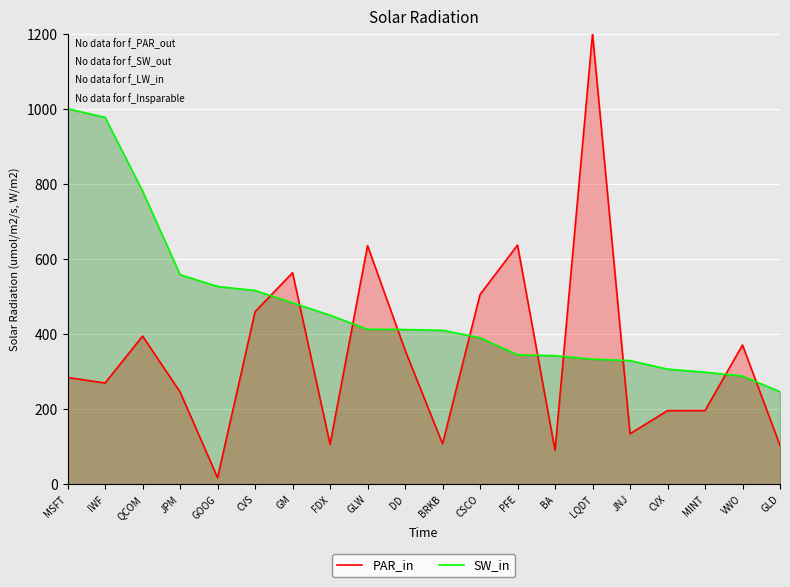

At which category is the sum across all series the highest?

LQDT